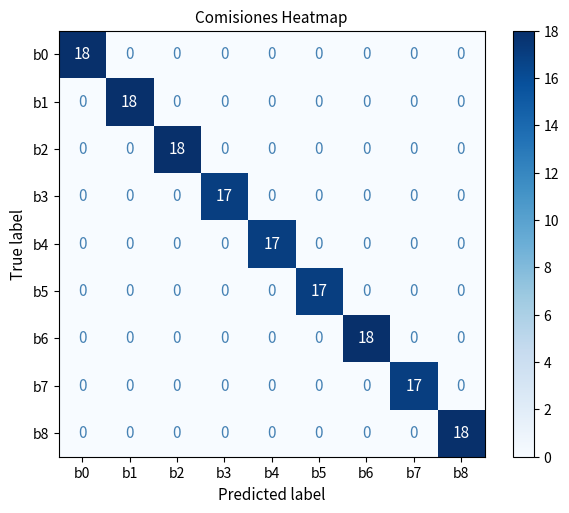

What is the sum of the b7 values at b3 and b7?

17